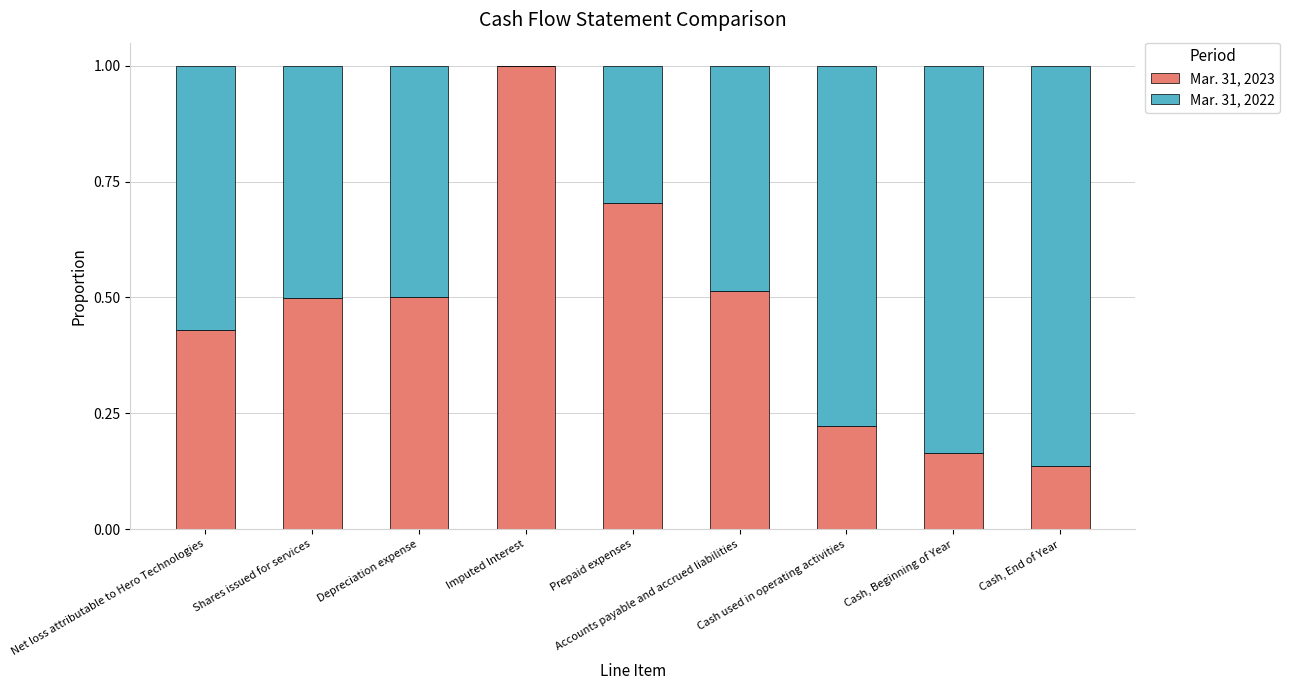

At which label does Mar. 31, 2023 reach its peak?

Imputed Interest